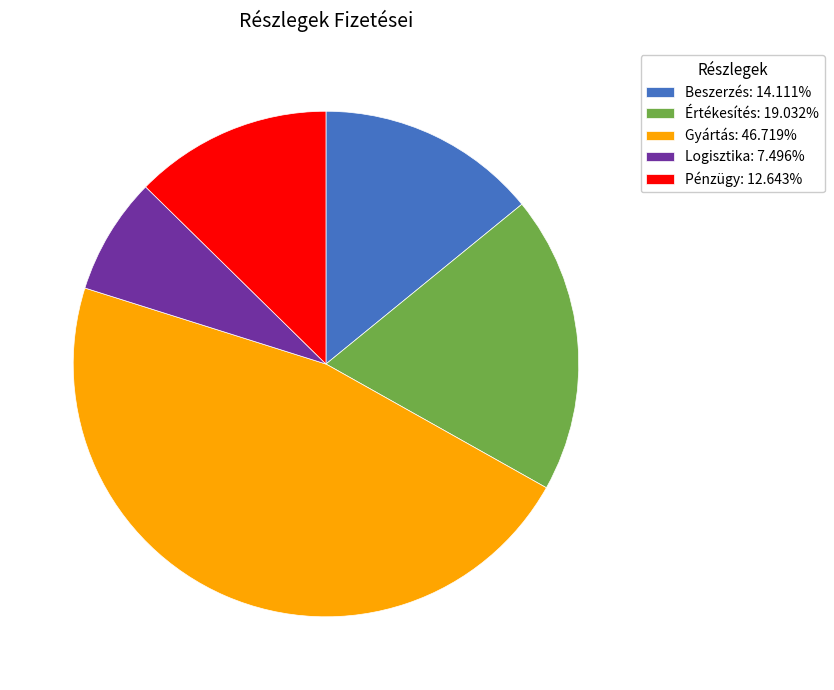

Is there a majority slice in this chart?

No